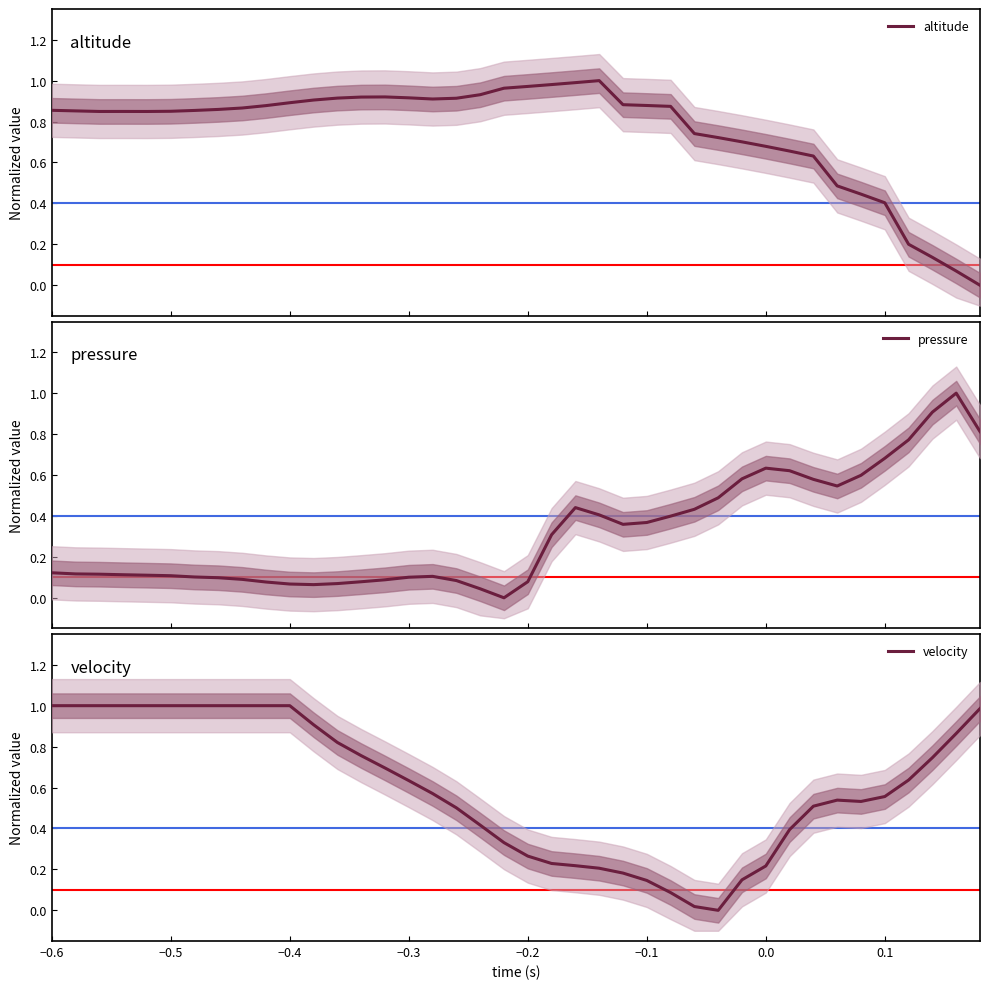

What is the sum of all velocity values?

24.1